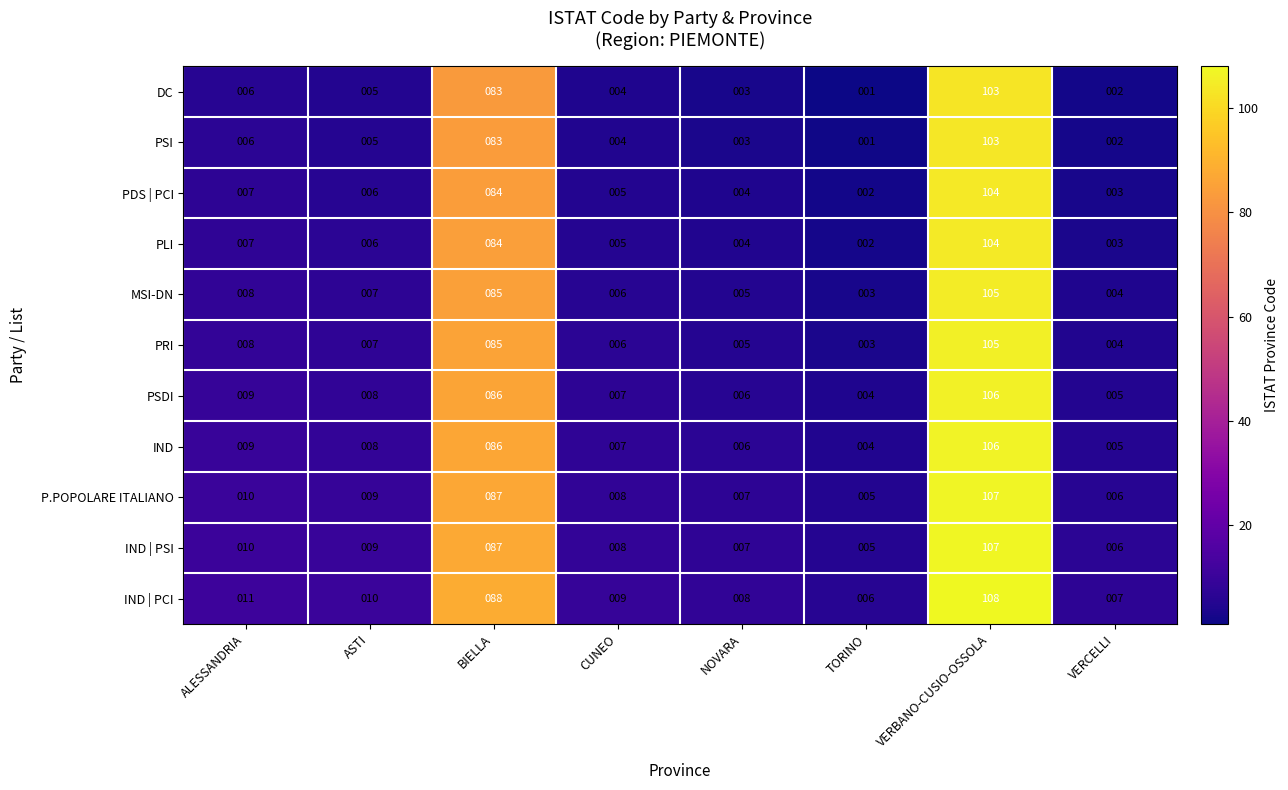

What is the difference between the maximum and minimum values in the PSI series?

102